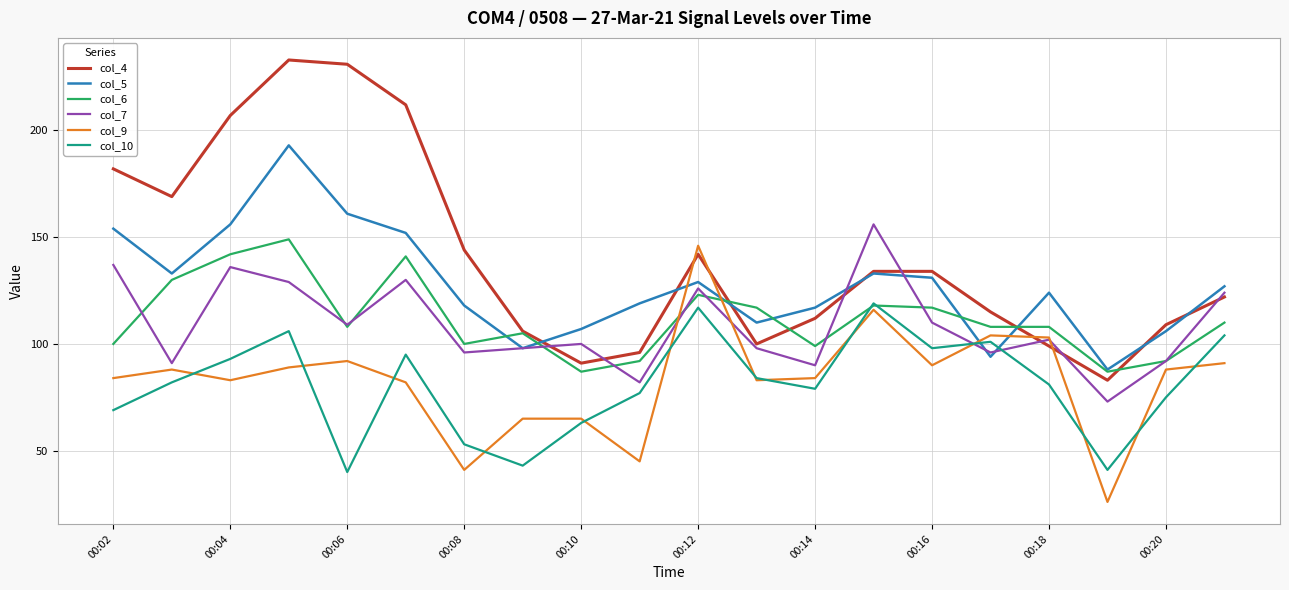

What is the minimum value for col_5?

88